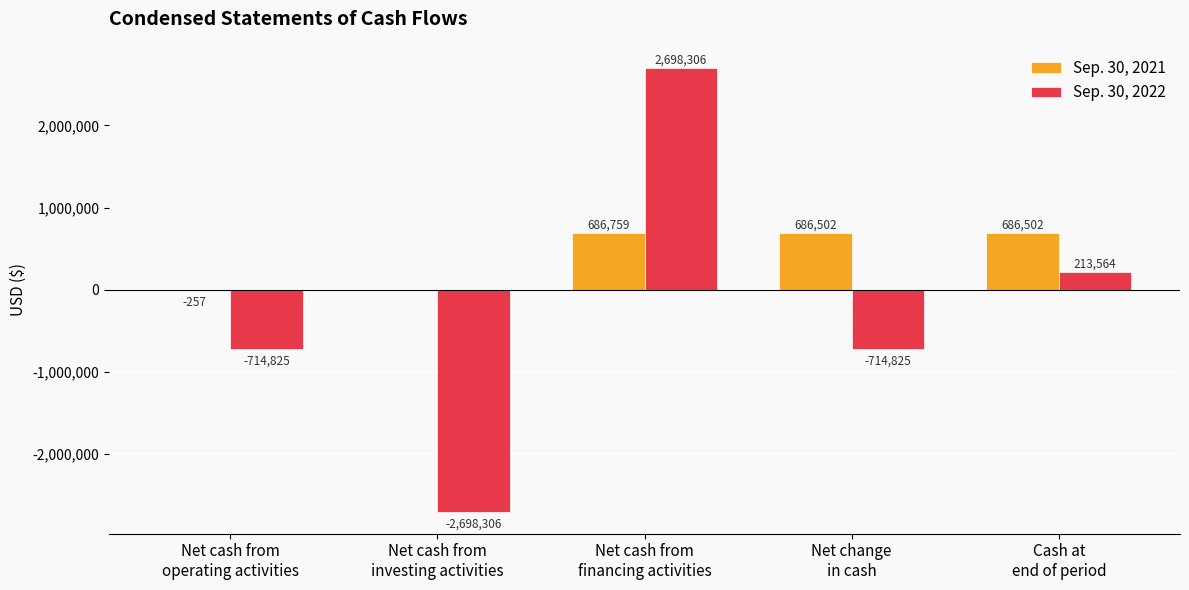

Which series has the largest total across all categories?

Sep. 30, 2021